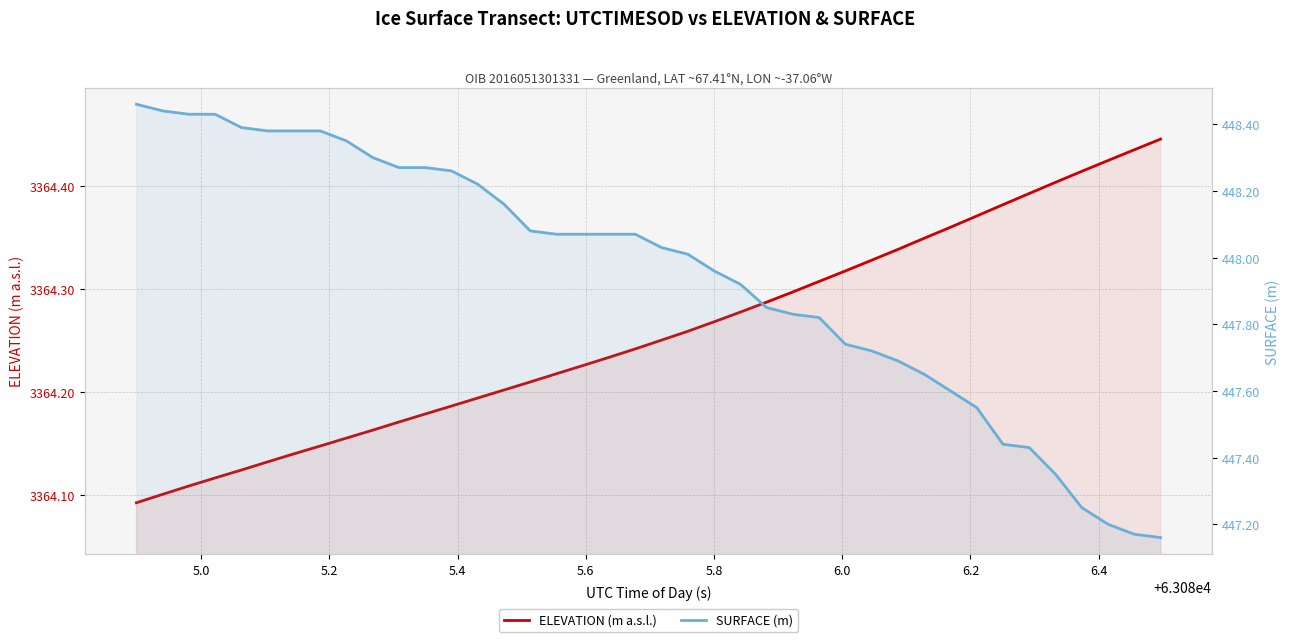

Does the chart display data point markers on the line(s)?

No